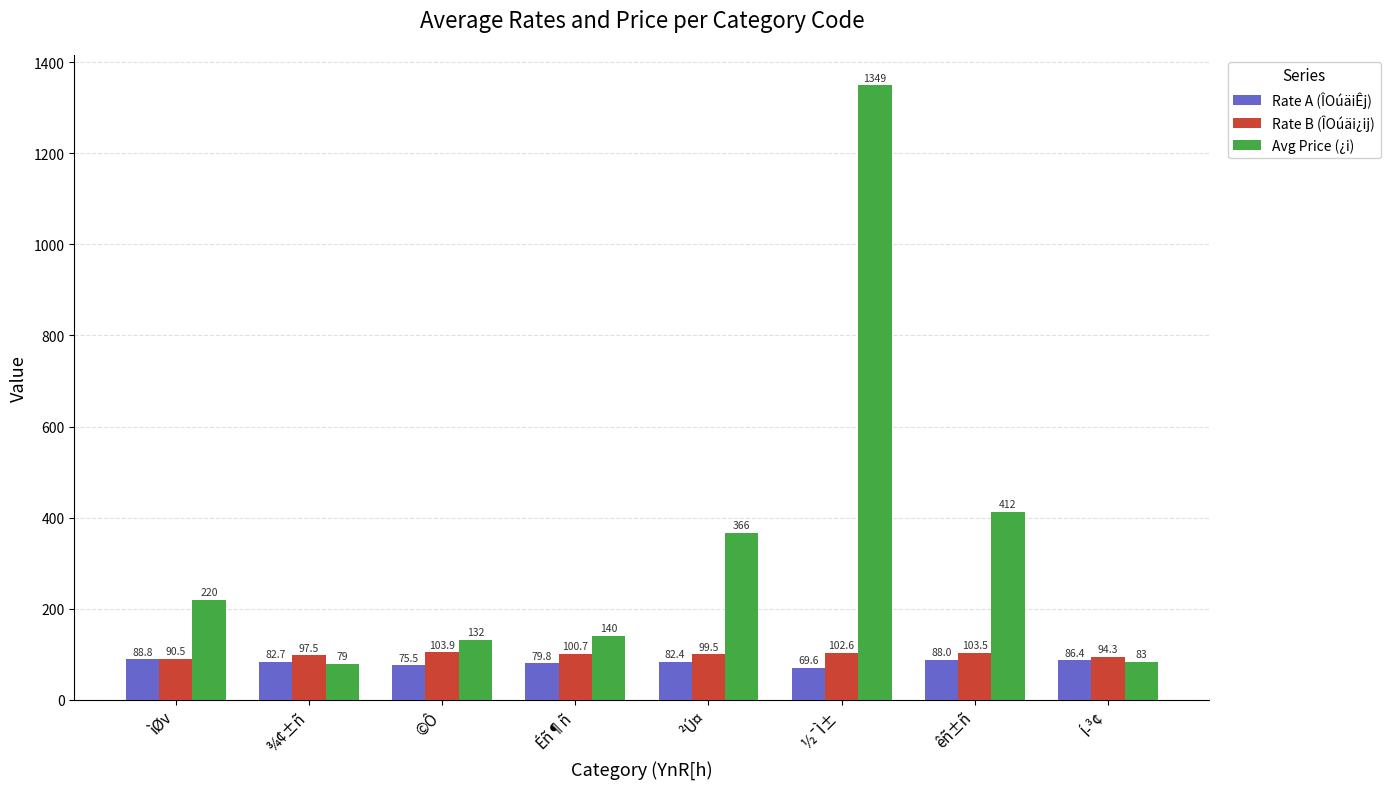

Read the Avg Price (¿i) value at Í­³¢.

83.0